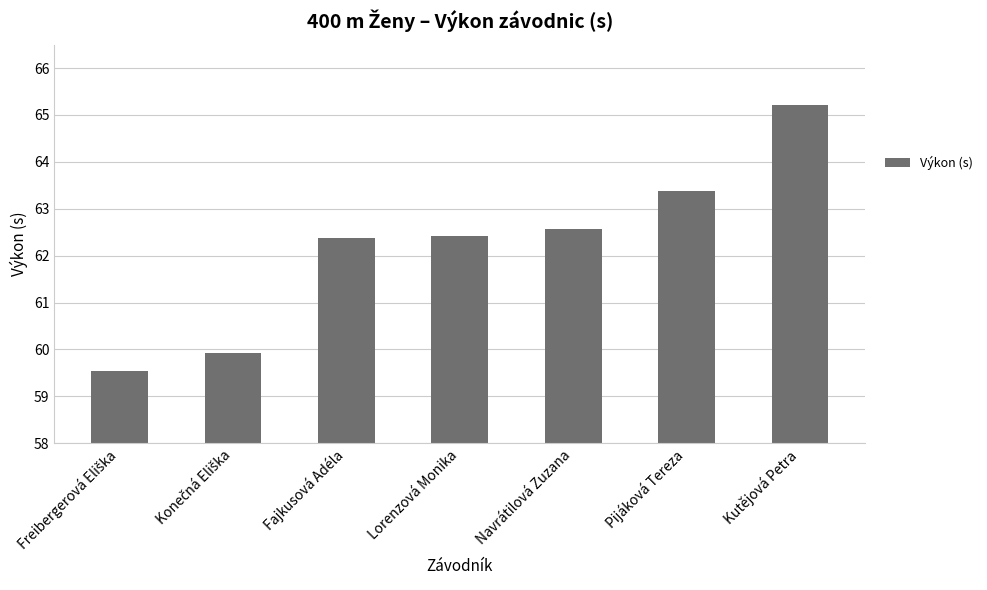

The value at Kutějová Petra is 20.6. True or false?

False